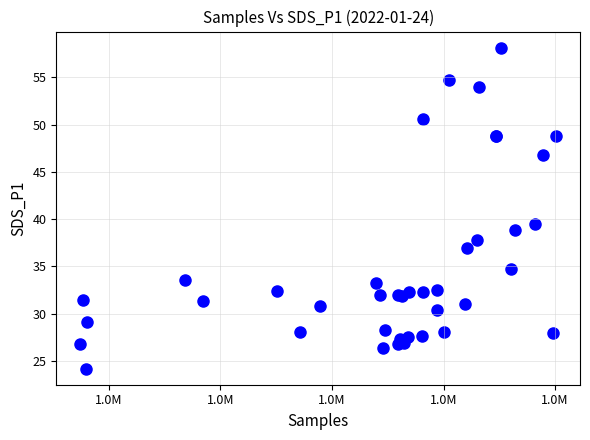

What Y value in the scatter plot is closest to 41?

39.5